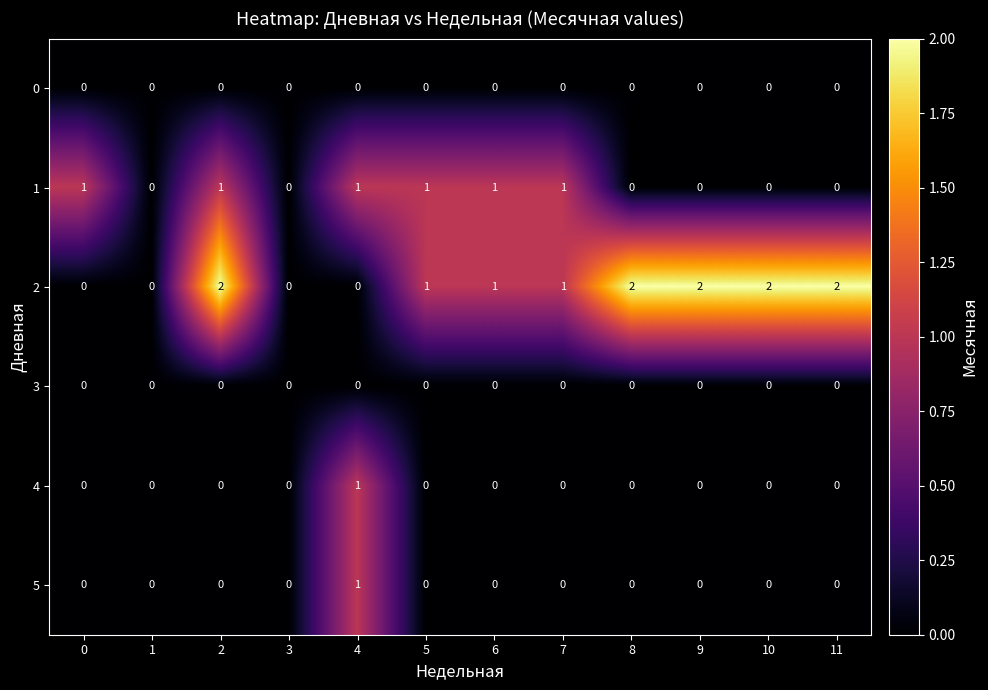

How many 4 values are between 0 and 1?

12